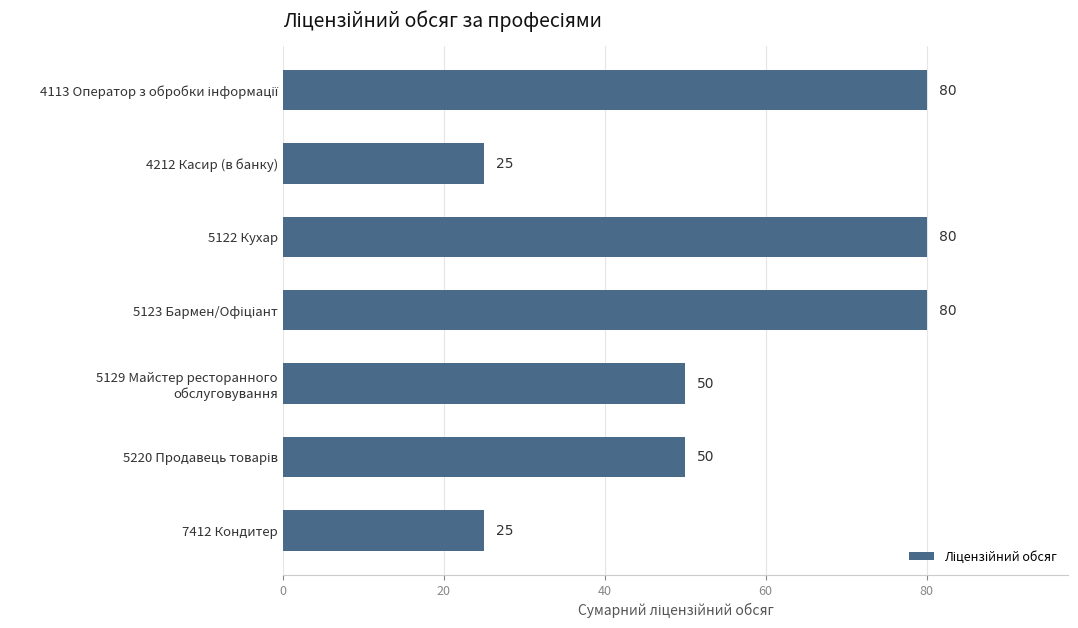

Count the values in the range 25 to 80.

7